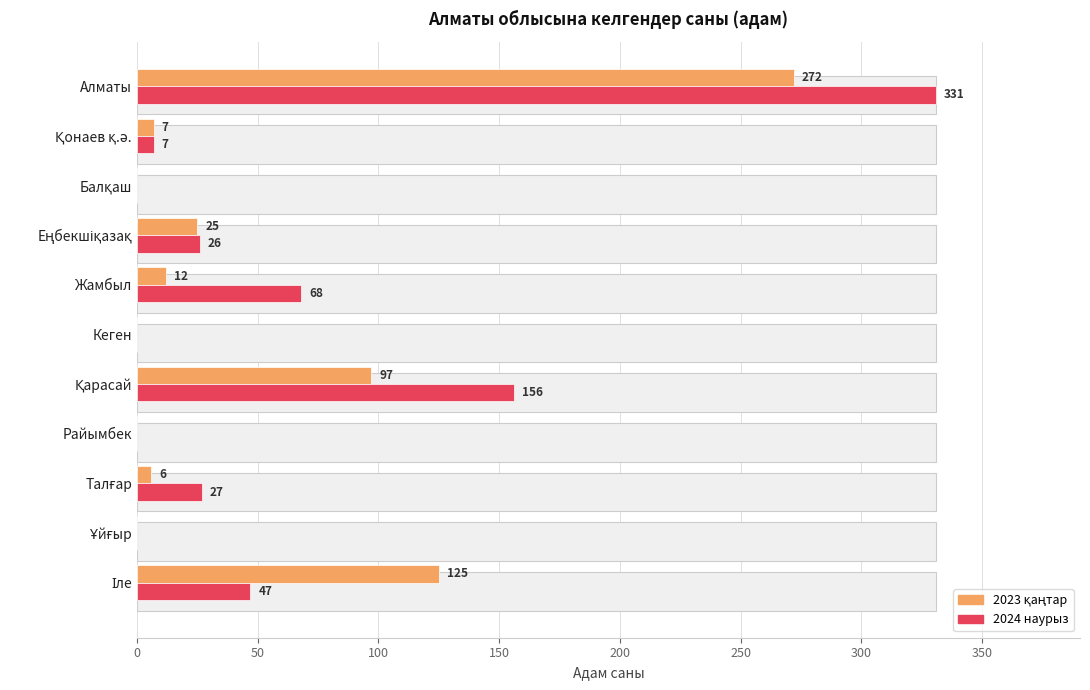

The 2023 қаңтар series shows 148 at Райымбек. True or false?

False